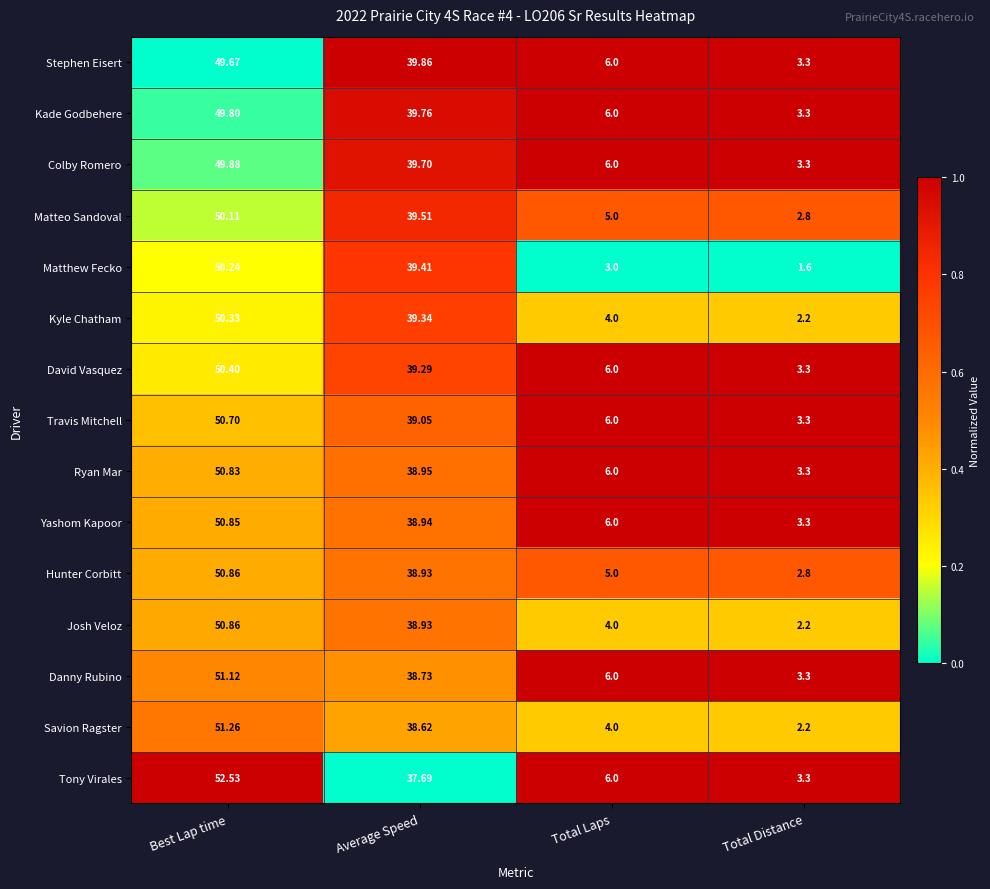

Rank the categories by Stephen Eisert value from highest to lowest.

Best Lap time, Average Speed, Total Laps, Total Distance